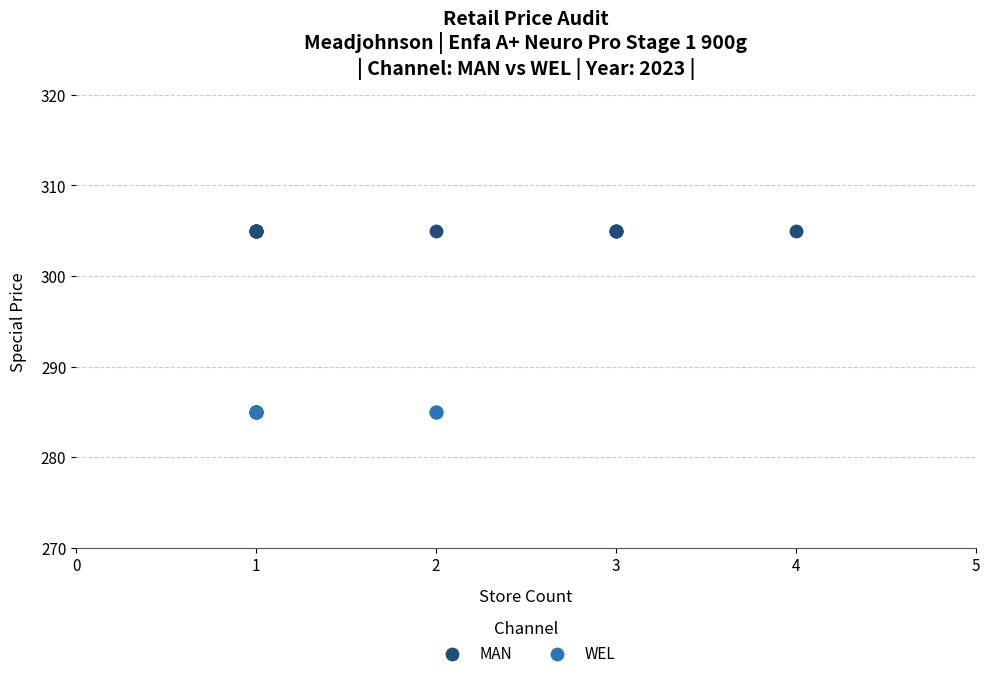

What are all the series names shown in the legend?

MAN, WEL